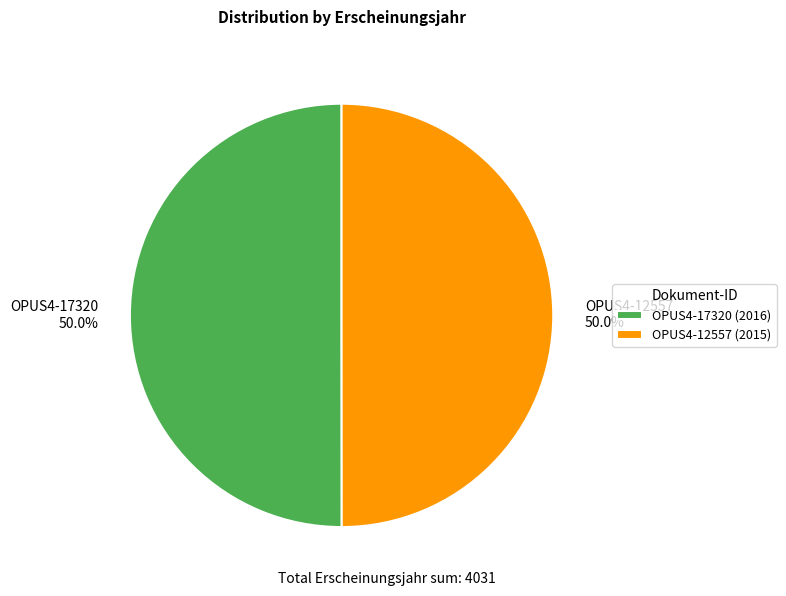

How many slices are in this pie chart?

2